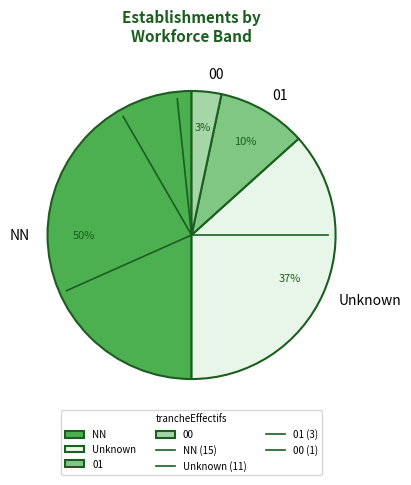

Between NN and Unknown, which is larger?

NN